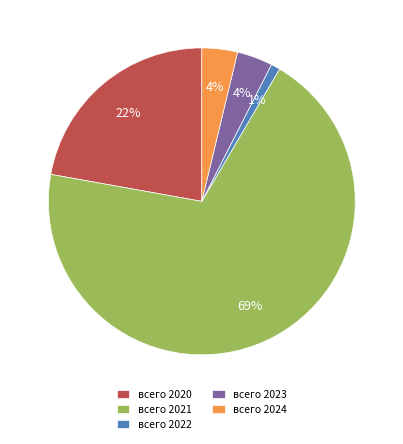

Combined, do всего 2021 and всего 2024 account for over 50%?

Yes